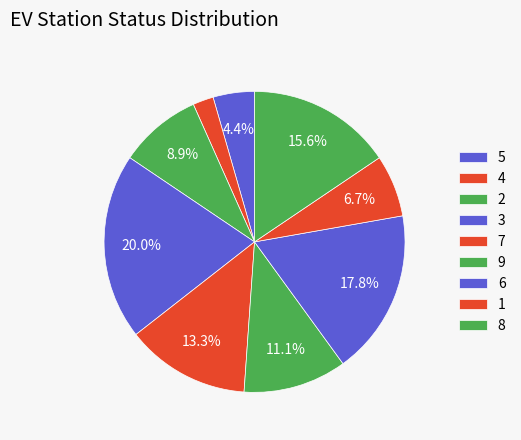

Is there any slice that represents more than half of the pie?

No